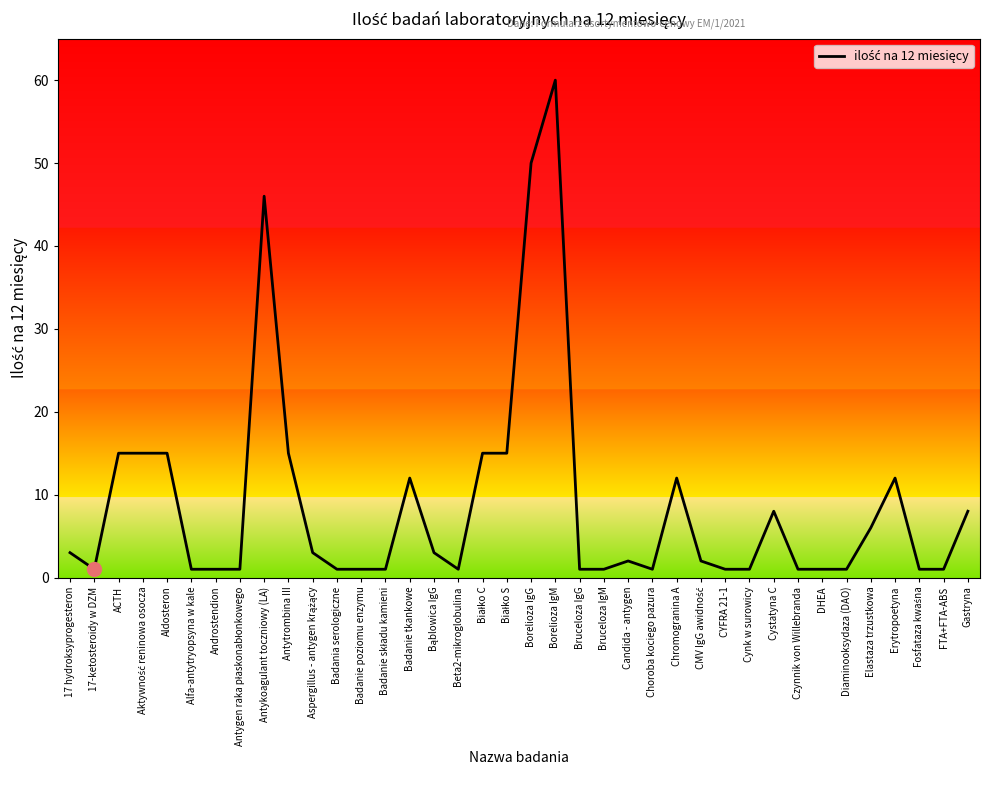

What position from the left is Chromogranina A?

26